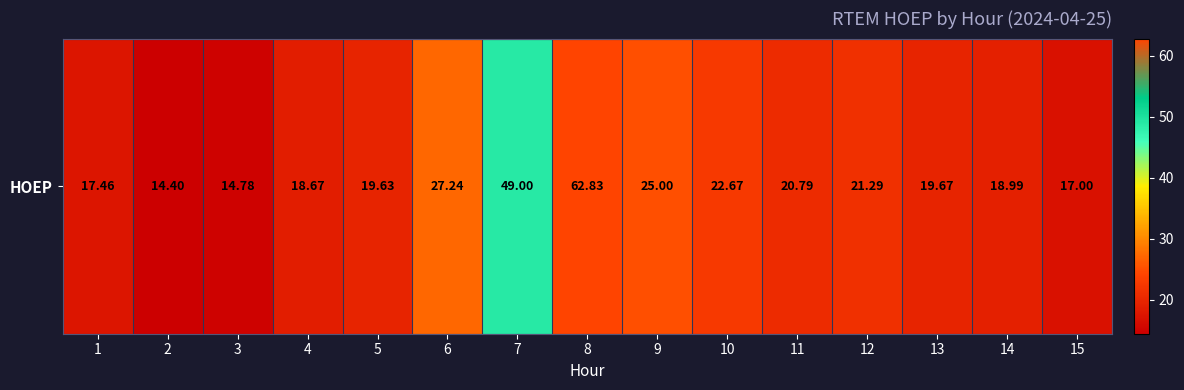

How many data points are less than 19?

6